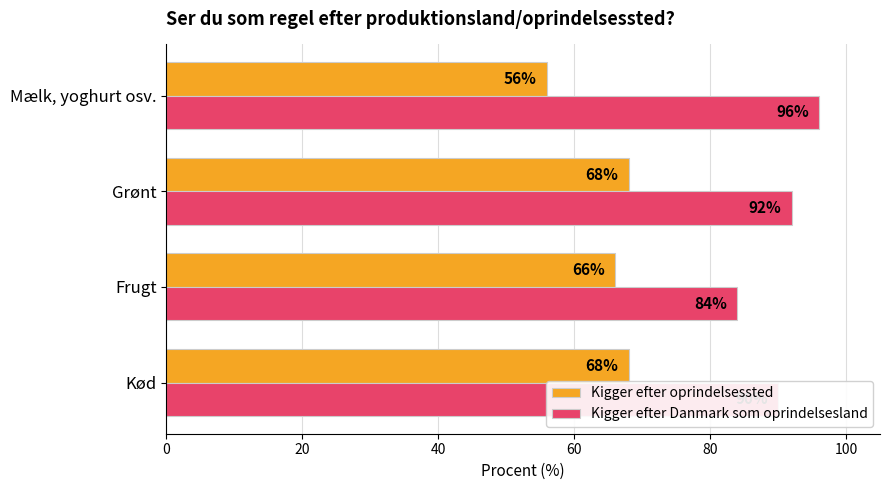

What is the difference between the second highest and minimum values in the Kigger efter Danmark som oprindelsesland series?

8